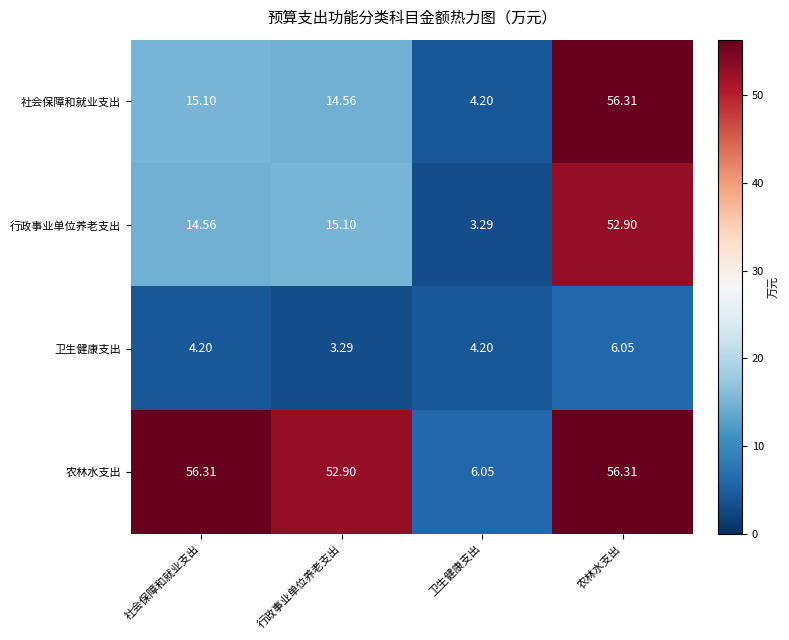

List the labels in order of 社会保障和就业支出 value, largest first.

农林水支出, 社会保障和就业支出, 行政事业单位养老支出, 卫生健康支出